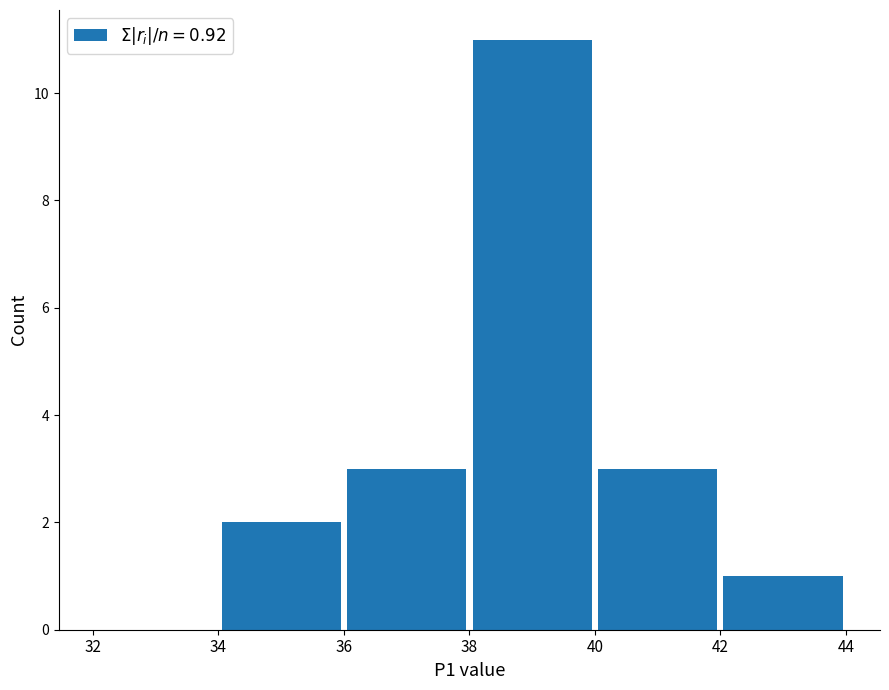

Which range on the x-axis has the tallest bar?

38 to 40